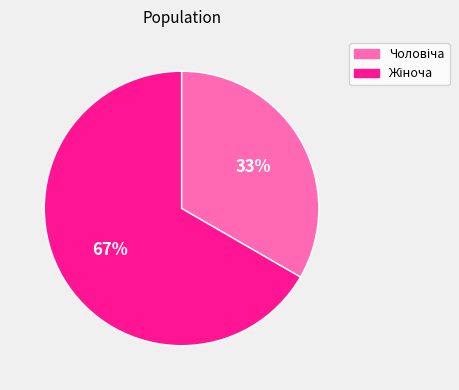

To the nearest percent, what is the average slice percentage?

50%